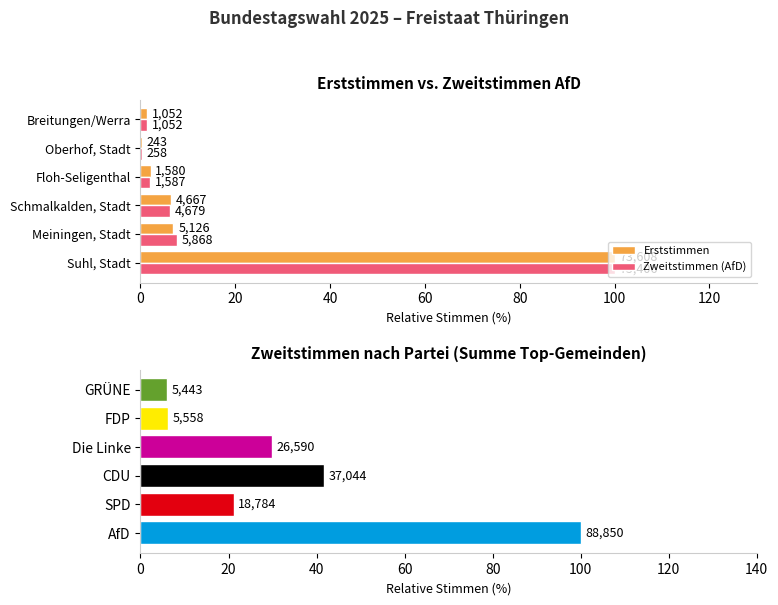

Reading left to right, list all the values displayed in this chart.

Erststimmen: 100.0	7.0	6.3	2.1	0.3	1.4
Zweitstimmen (AfD): 100.0	7.8	6.2	2.1	0.3	1.4
Zweitstimmen gesamt: 100.0	21.1	41.7	29.9	6.3	6.1